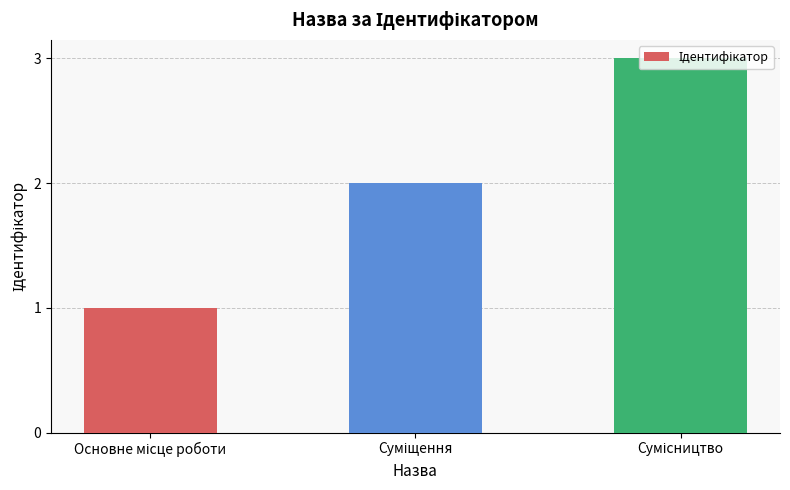

What is the value of the 3rd bar from the left?

3